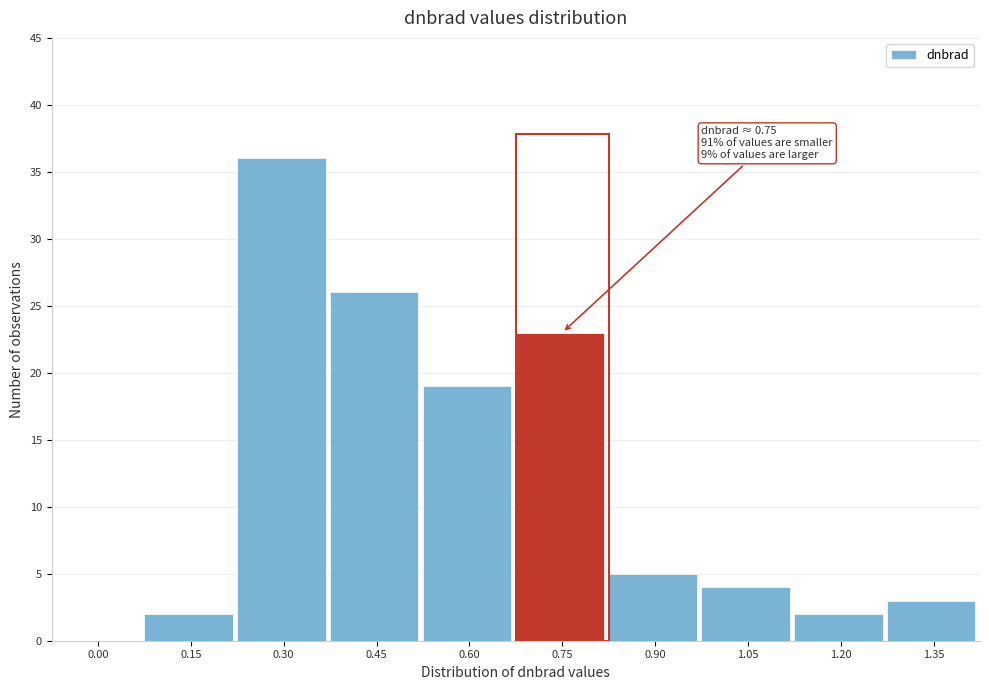

Reading left to right, transcribe all the data shown in this chart.

0.00=0	0.15=2	0.30=36	0.45=26	0.60=19	0.75=23	0.90=5	1.05=4	1.20=2	1.35=3